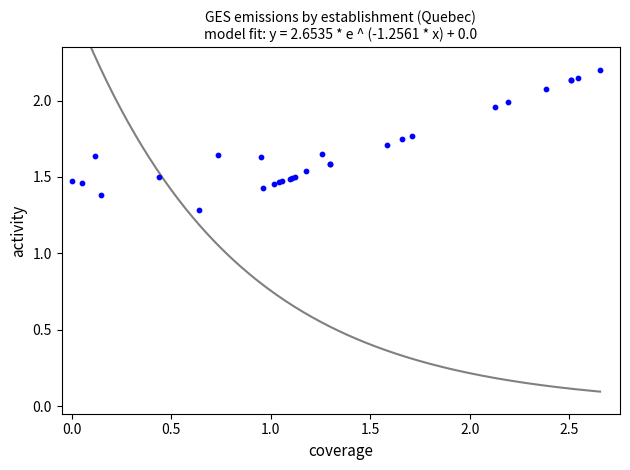

What Y value in the scatter plot is closest to 1?

1.3